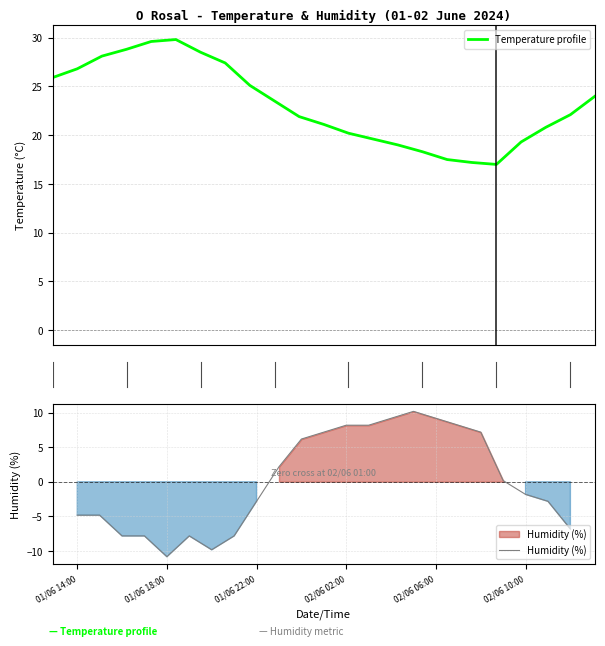

Where does the Temperature profile series first go above 22?

01/06 14:00